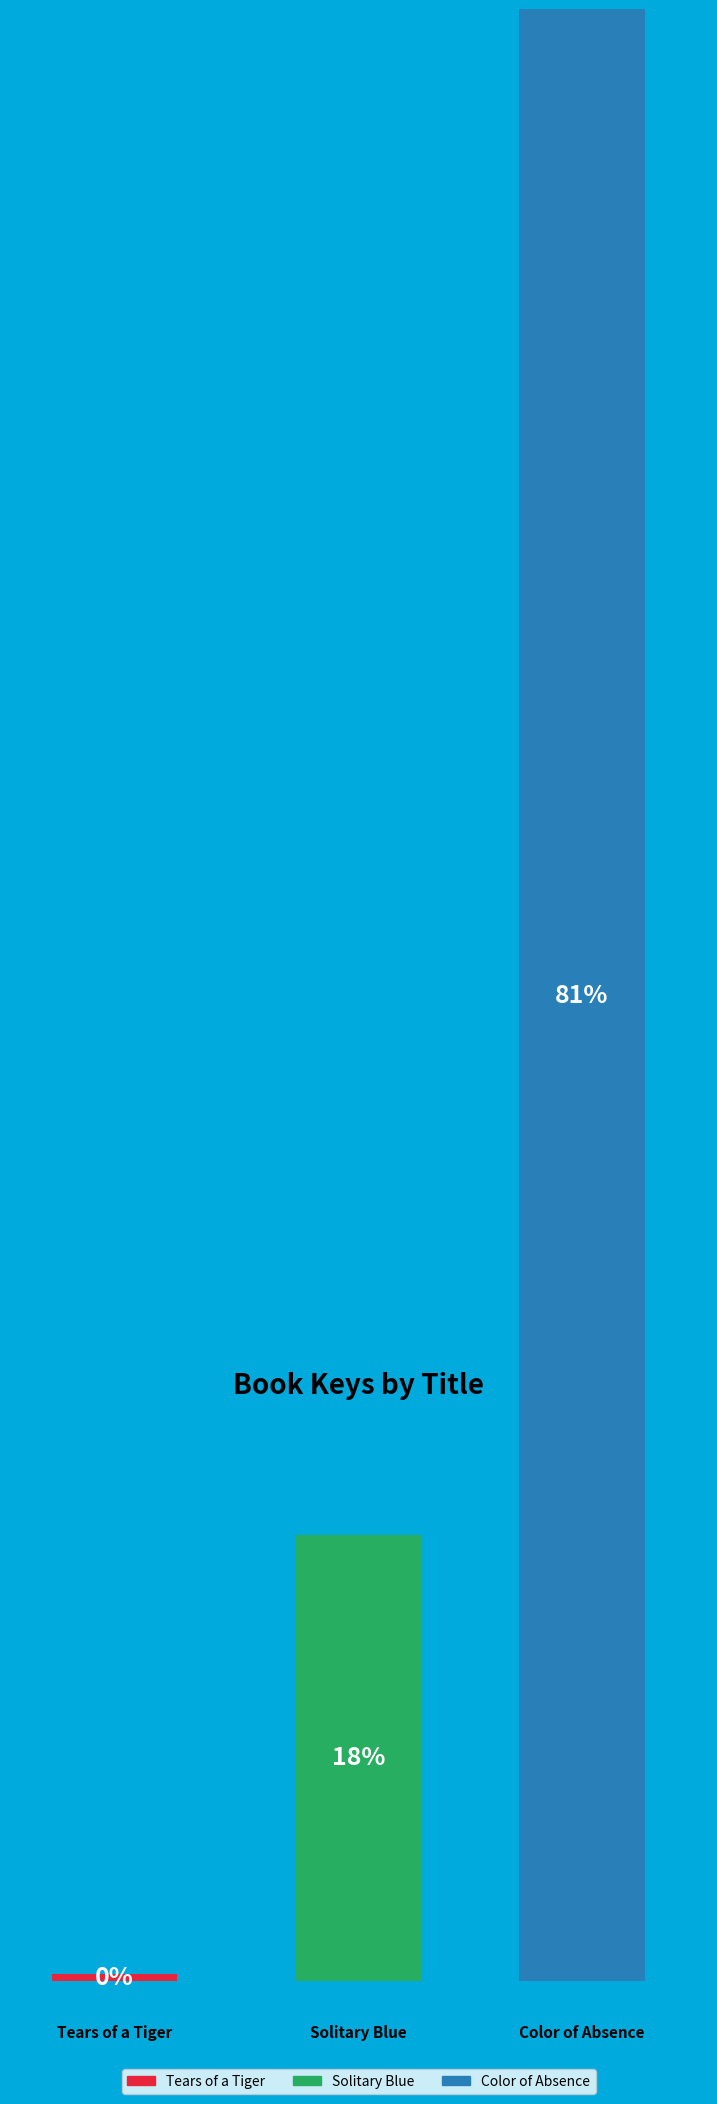

Which slice is the smallest?

Tears of a Tiger